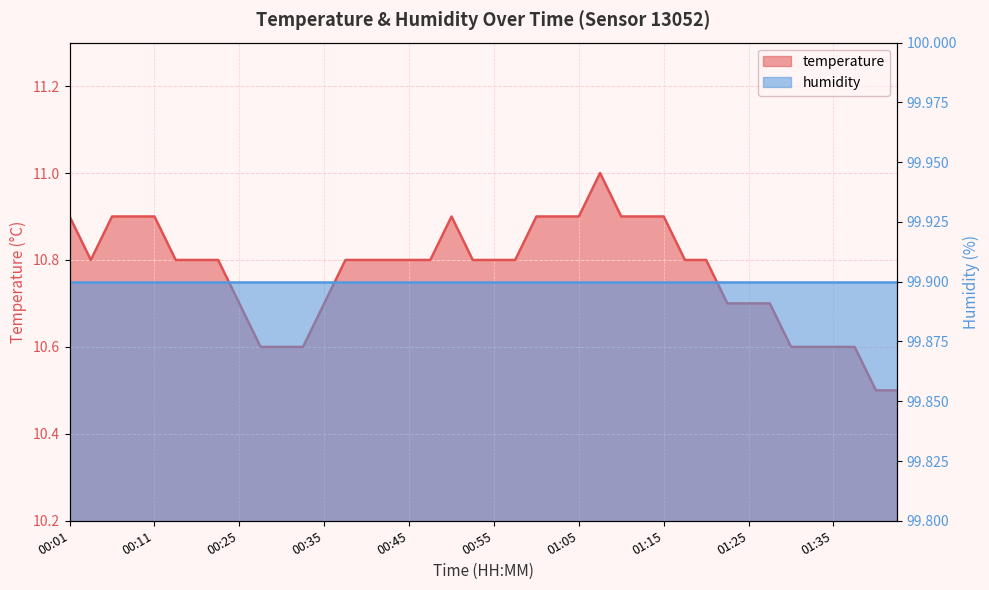

What is the minimum value shown in the chart?

10.5